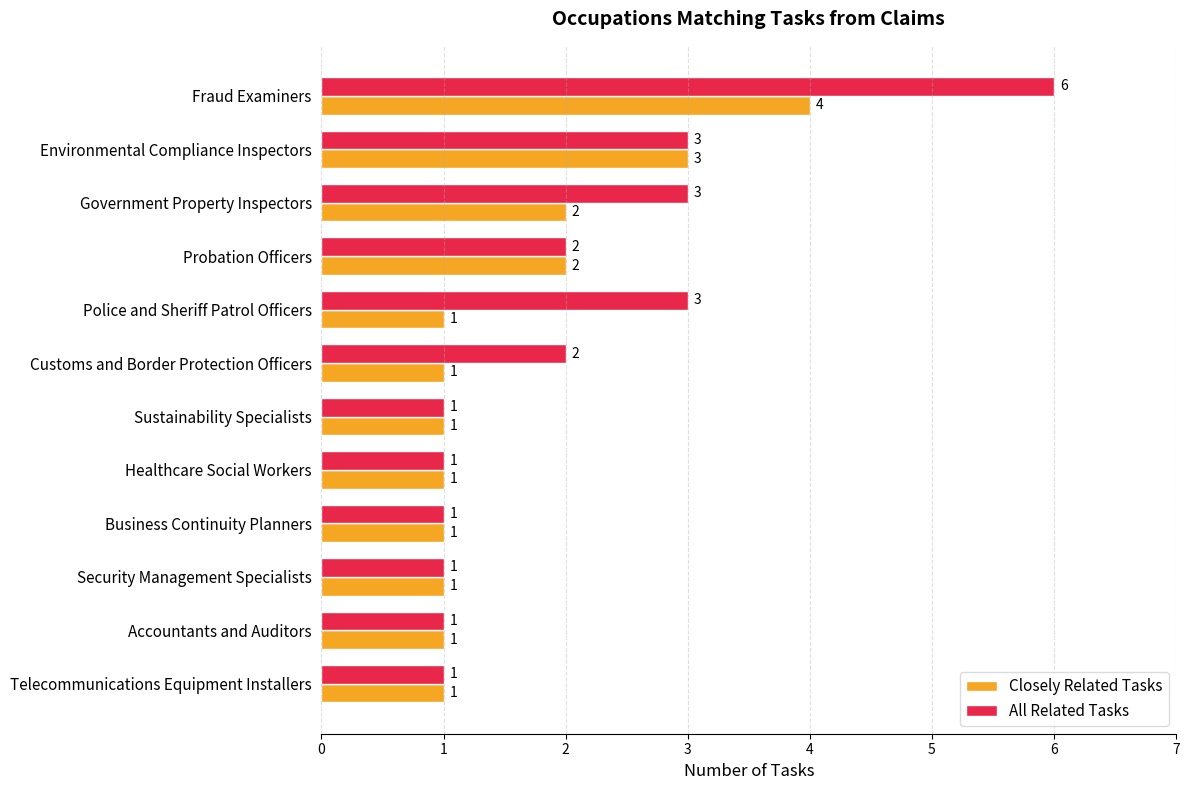

What is the maximum value for Closely Related Tasks?

4